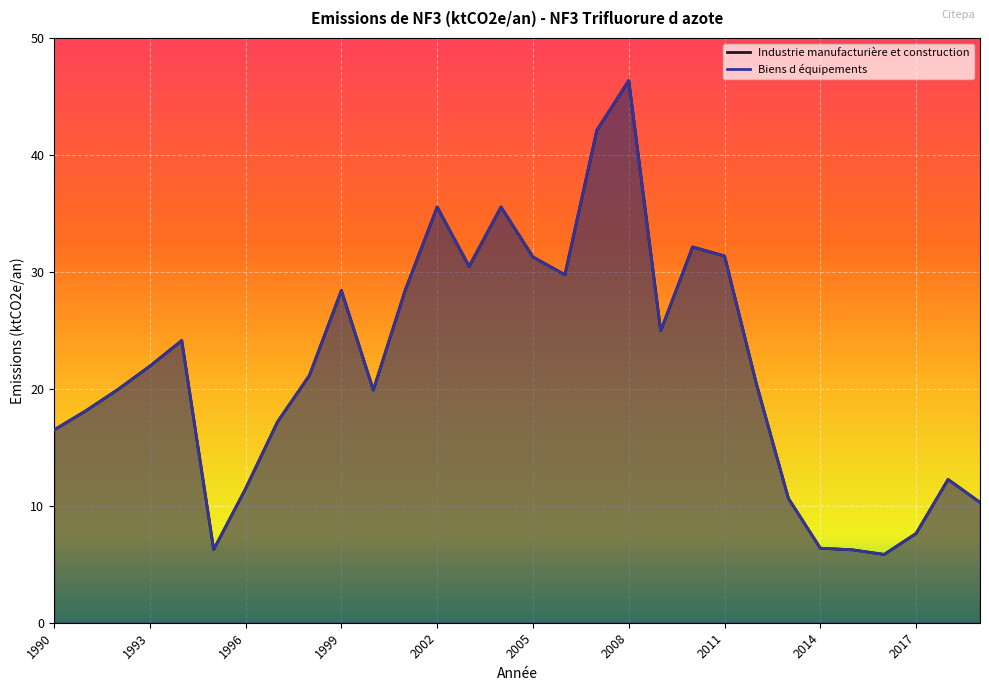

At which category is the sum across all series the highest?

2008